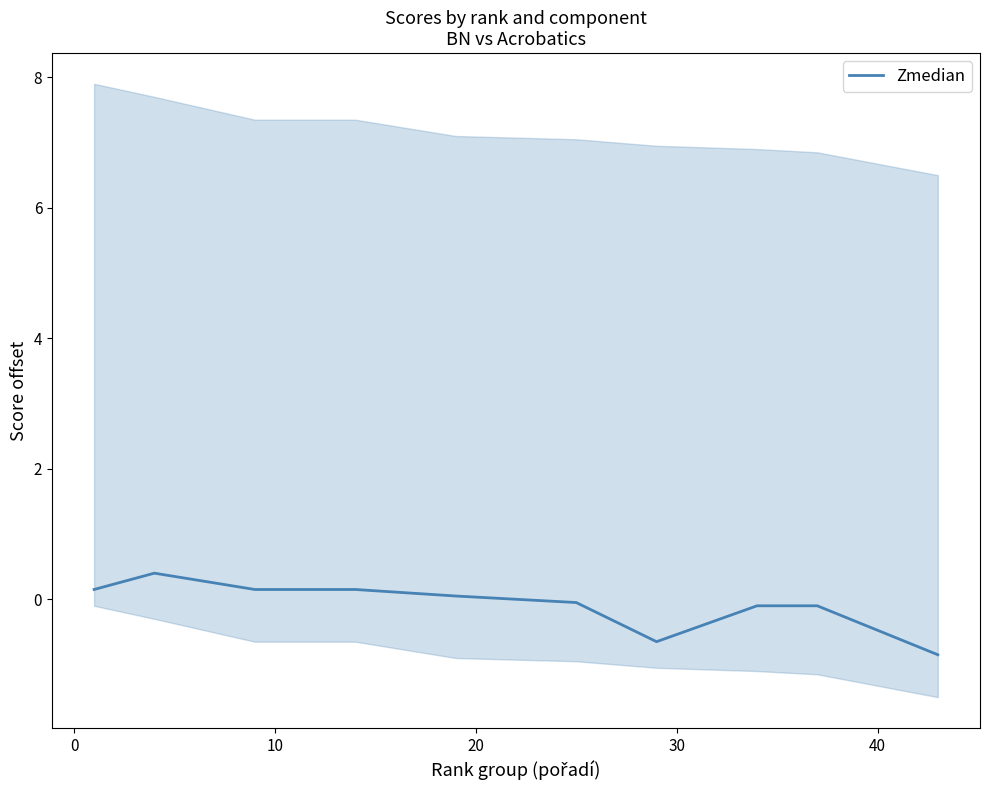

Reading left to right, extract all data points from this chart.

0.2	0.4	0.2	0.2	0.0	-0.0	-0.7	-0.1	-0.1	-0.8